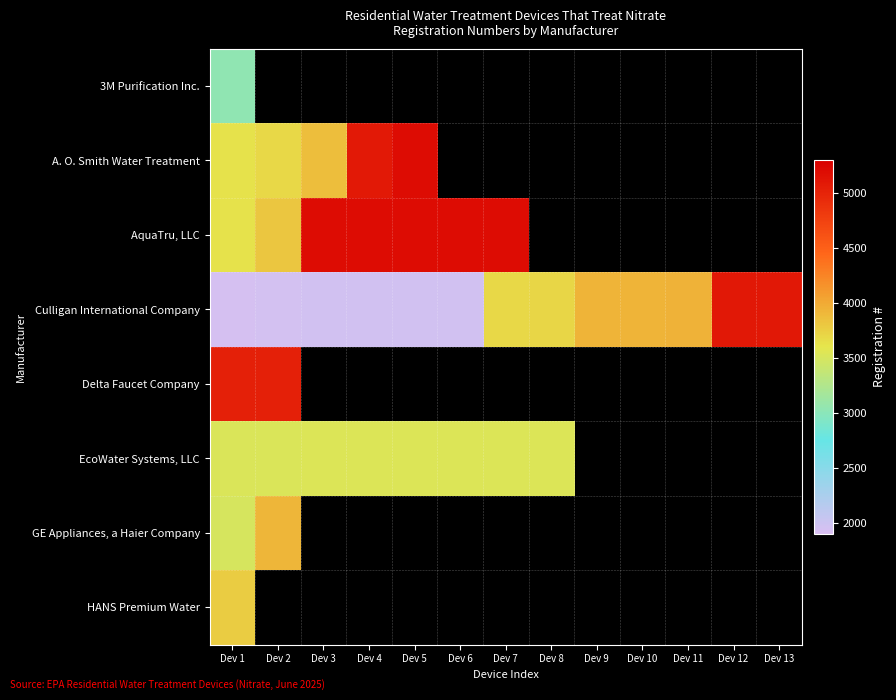

At which category does the chart reach its minimum across all series?

Dev 1